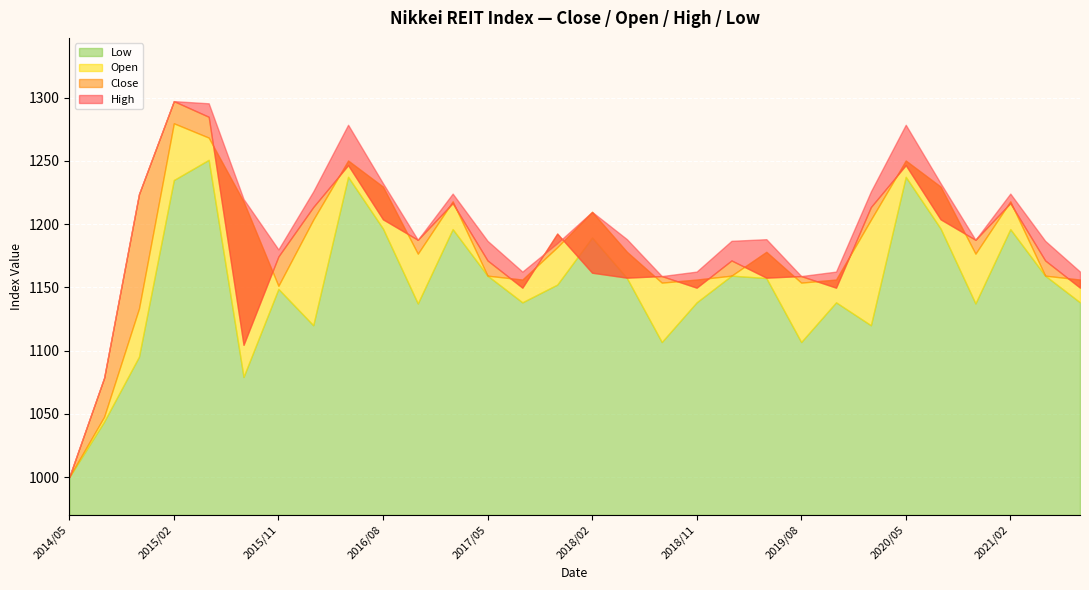

Rank the categories by High value from highest to lowest.

2015/02, 2015/05, 2016/05, 2020/05, 2016/08, 2020/08, 2016/02, 2020/02, 2017/02, 2021/02, 2014/11, 2015/08, 2018/02, 2018/05, 2019/05, 2016/11, 2020/11, 2017/05, 2019/02, 2021/05, 2017/11, 2015/11, 2017/08, 2018/11, 2019/11, 2021/08, 2018/08, 2019/08, 2014/08, 2014/05